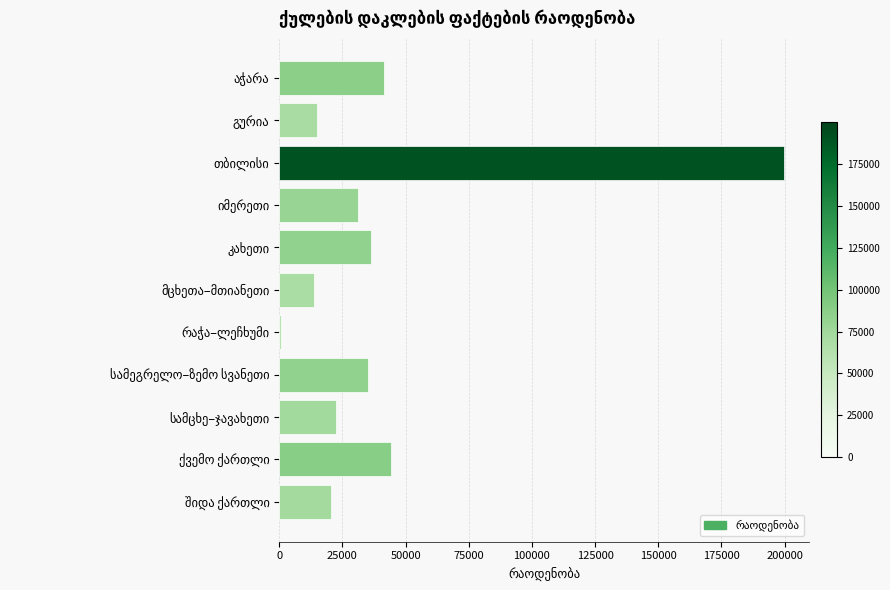

What is the sum of all values?

459793